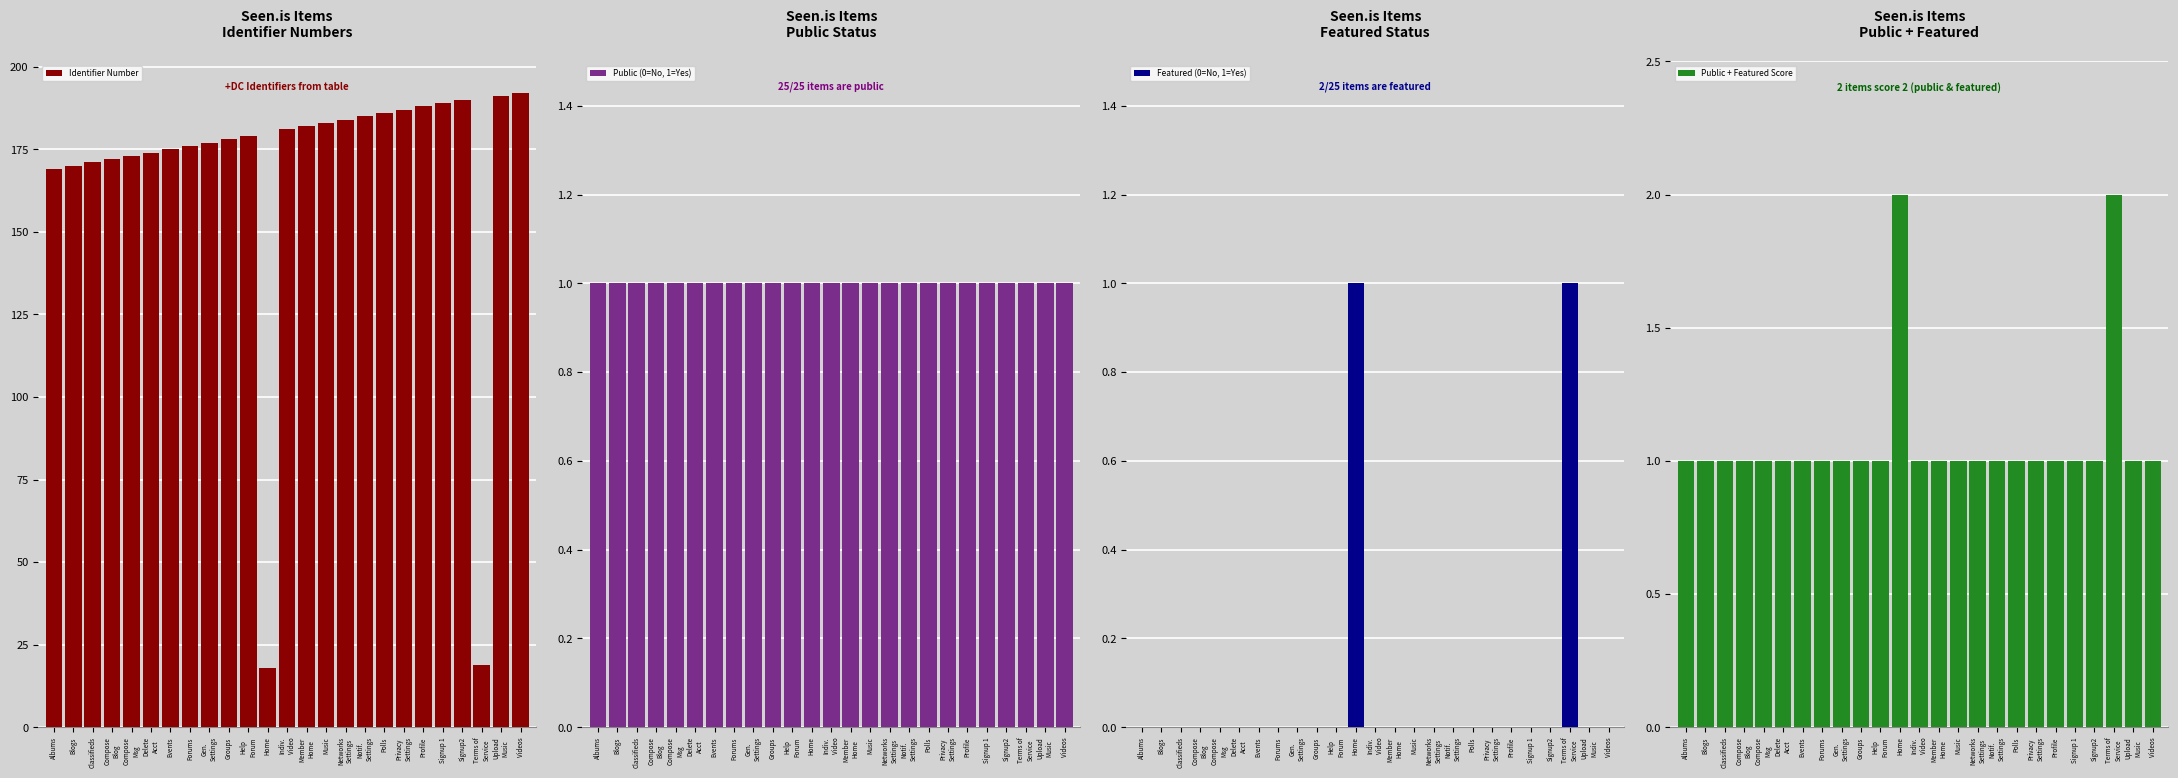

Reading left to right, what are all the values shown in this chart?

Identifier Number: 169	170	171	172	173	174	175	176	177	178	179	18	181	182	183	184	185	186	187	188	189	190	19	191	192
Public (0=No, 1=Yes): 1	1	1	1	1	1	1	1	1	1	1	1	1	1	1	1	1	1	1	1	1	1	1	1	1
Featured (0=No, 1=Yes): 0	0	0	0	0	0	0	0	0	0	0	1	0	0	0	0	0	0	0	0	0	0	1	0	0
Public + Featured Score: 1	1	1	1	1	1	1	1	1	1	1	2	1	1	1	1	1	1	1	1	1	1	2	1	1